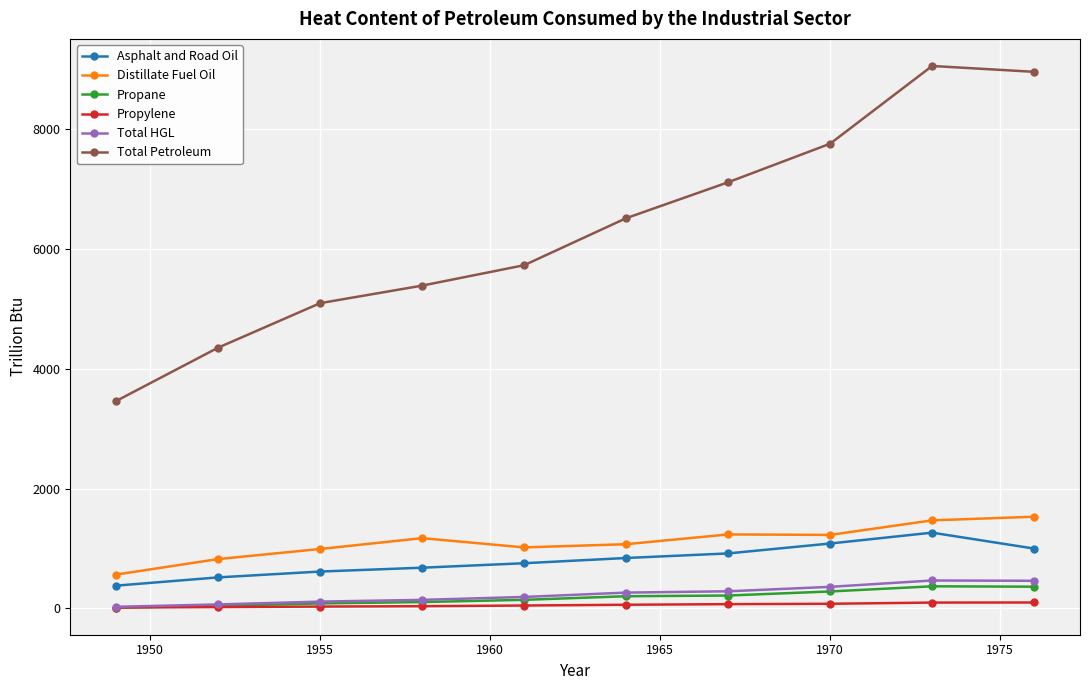

At how many categories does at least one series exceed 5607?

6